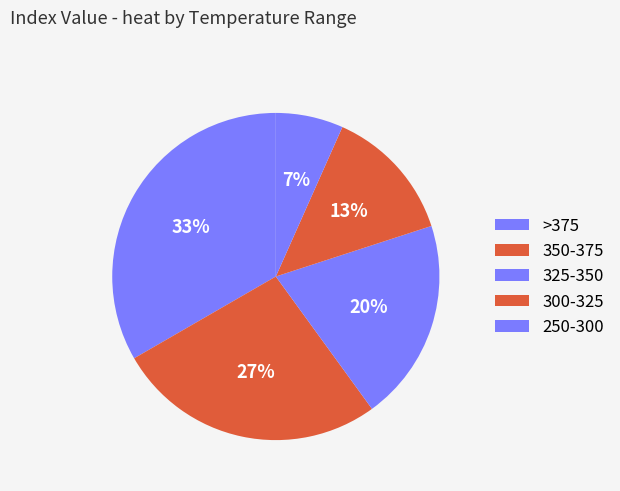

How many segments does this pie chart have?

5